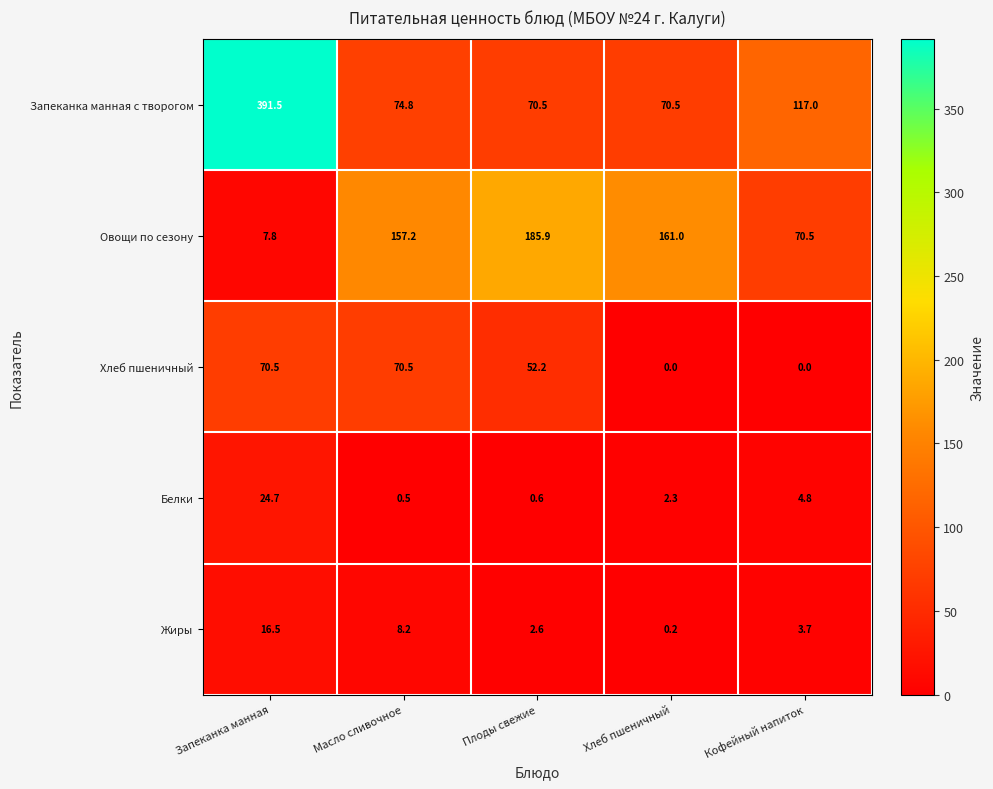

How many positive values does the Хлеб пшеничный series have?

3